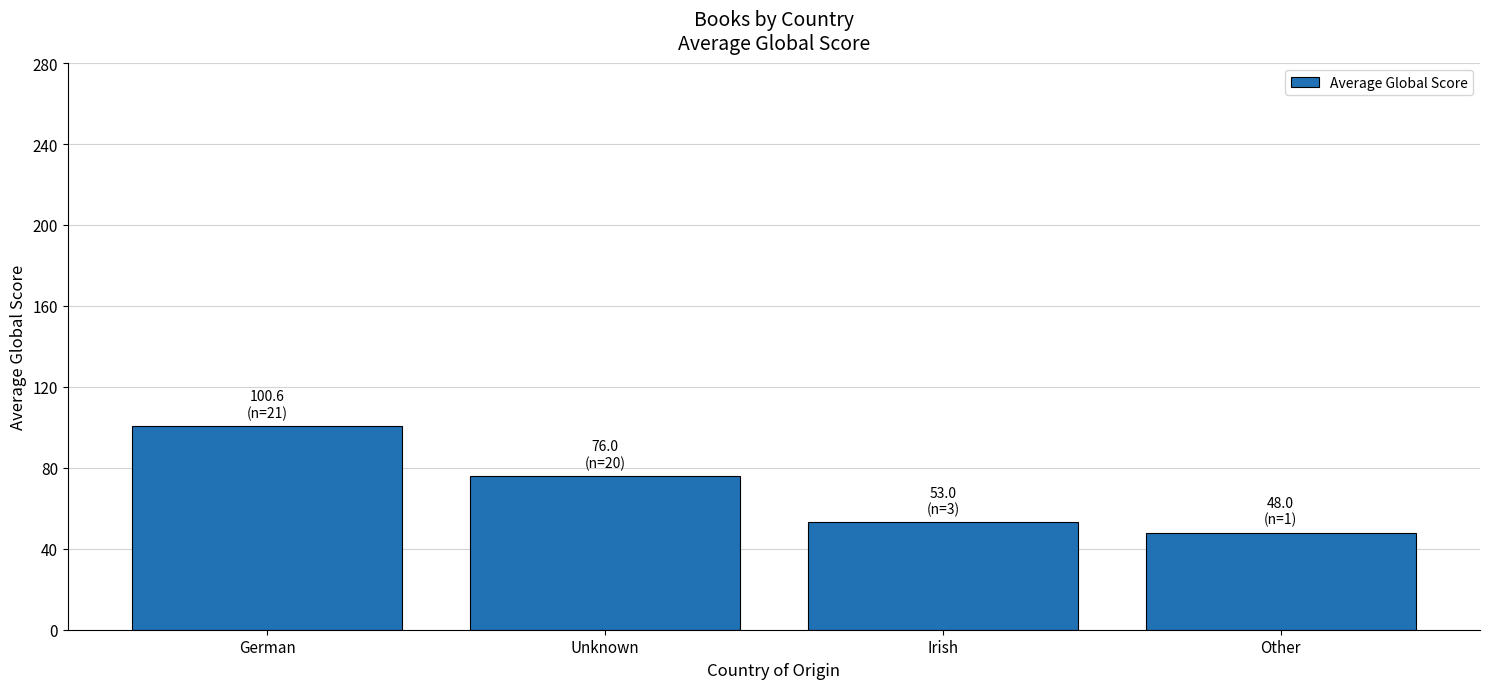

What is the sum of the values at Unknown and German?

176.5